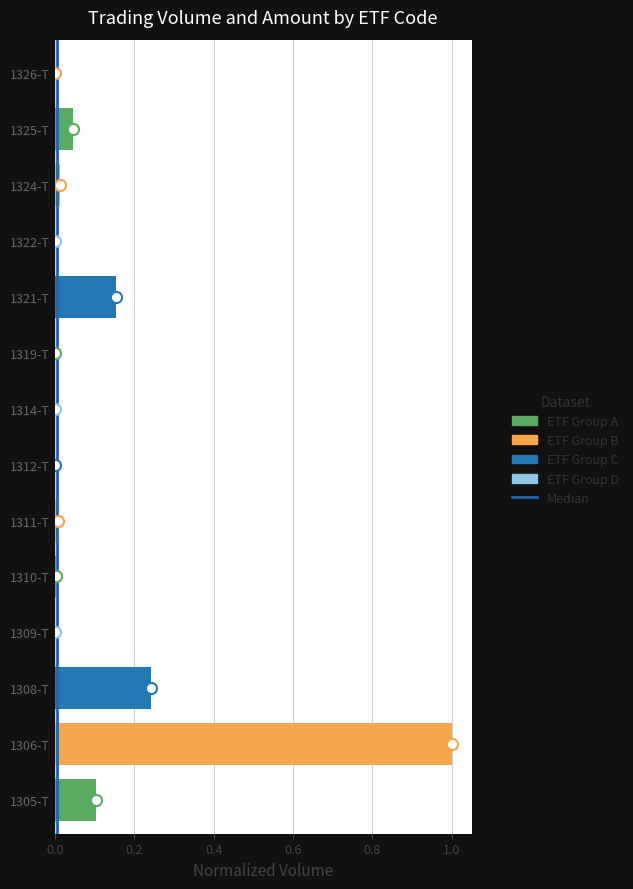

Is it true that the value at 1306-T is 0.4?

False